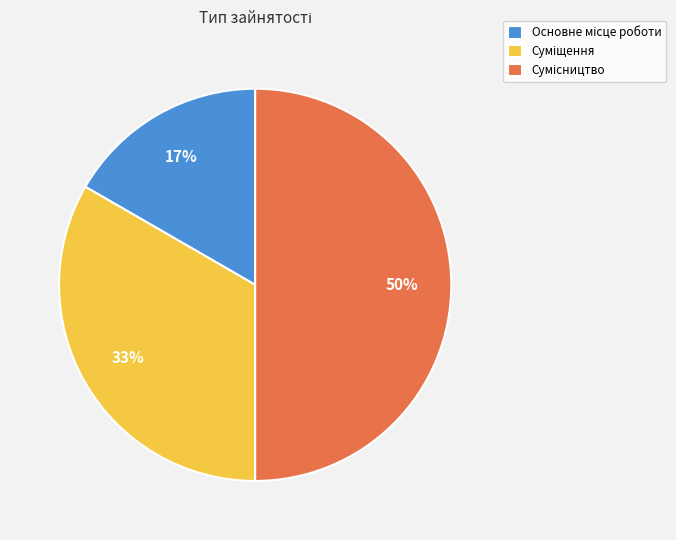

To the nearest percent, what is the difference between the largest and smallest slice percentages?

33%